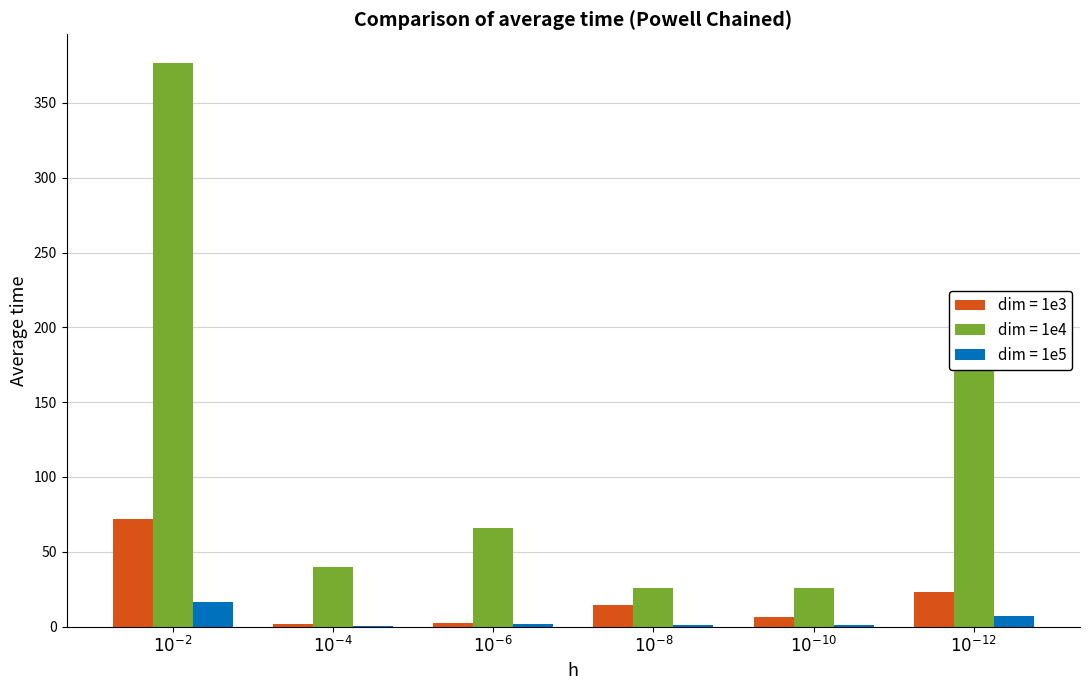

Which series has the largest total across all categories?

dim = 1e4